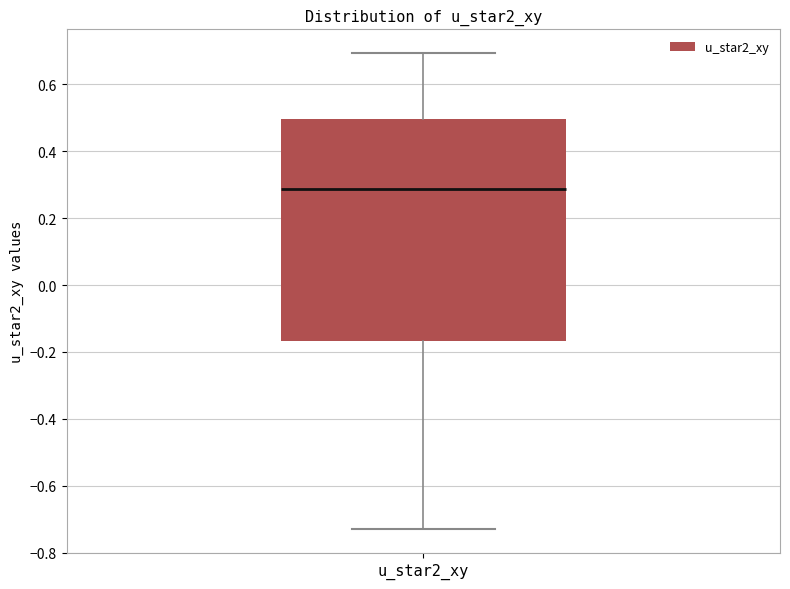

Read this box plot against the y-axis: the position of the median line, the range covered by the box, and the ends of both whiskers. The values are not printed on the chart, so give them approximately, as read against the axis.

median 0.28, box -0.16 to 0.50, whiskers -0.74 to 0.70